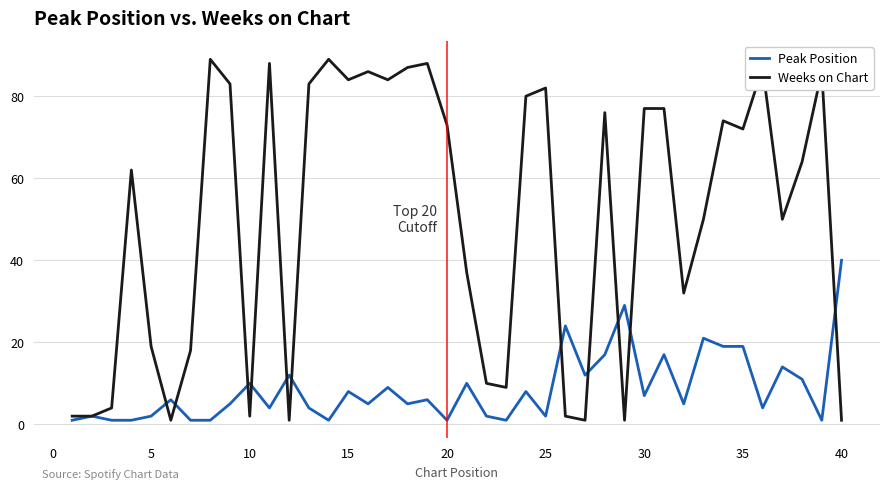

List the series in order of their peak value, lowest first.

Peak Position, Weeks on Chart